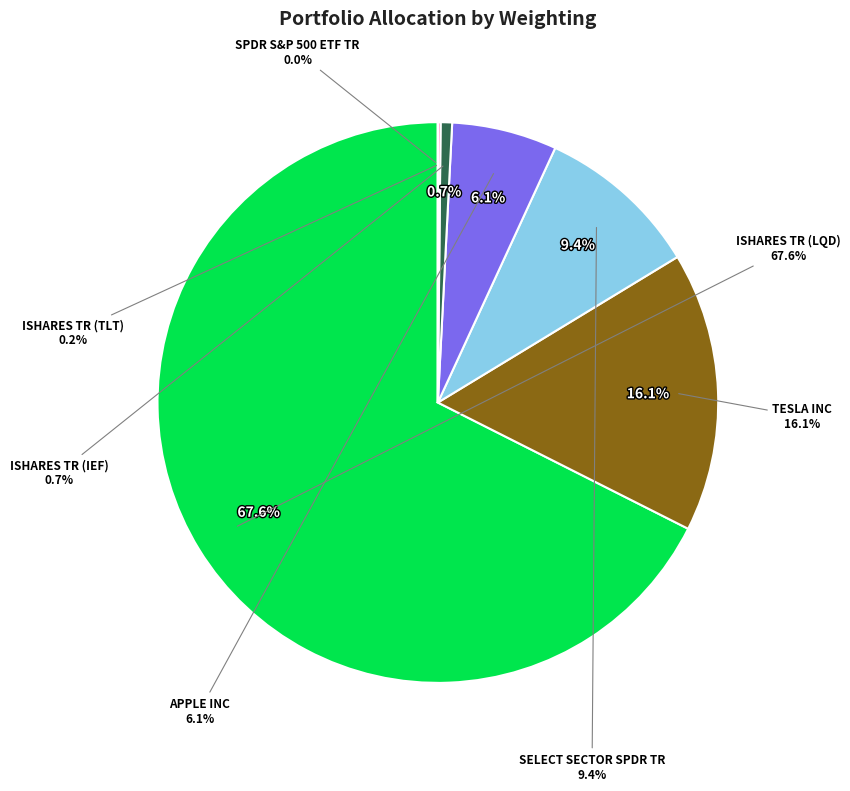

Which category has the smallest portion of the pie?

SPDR S&P 500 ETF TR